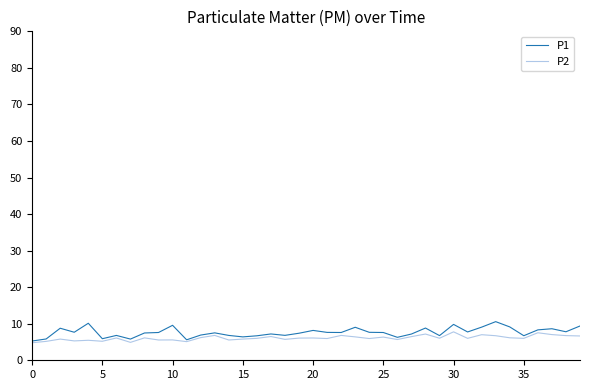

What is the difference between the second highest and minimum values in the P2 series?

2.7